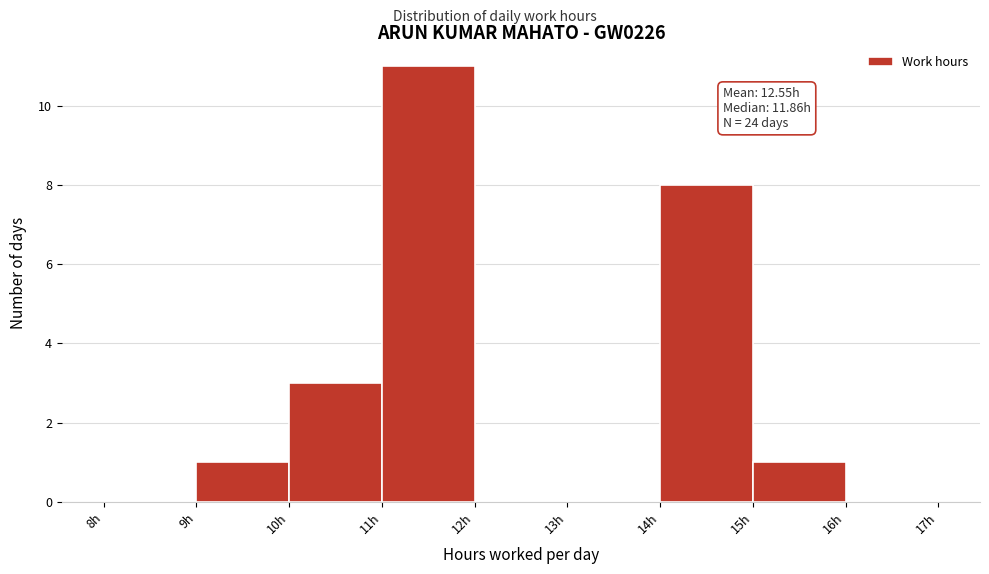

Which range on the x-axis has the tallest bar?

11 to 12